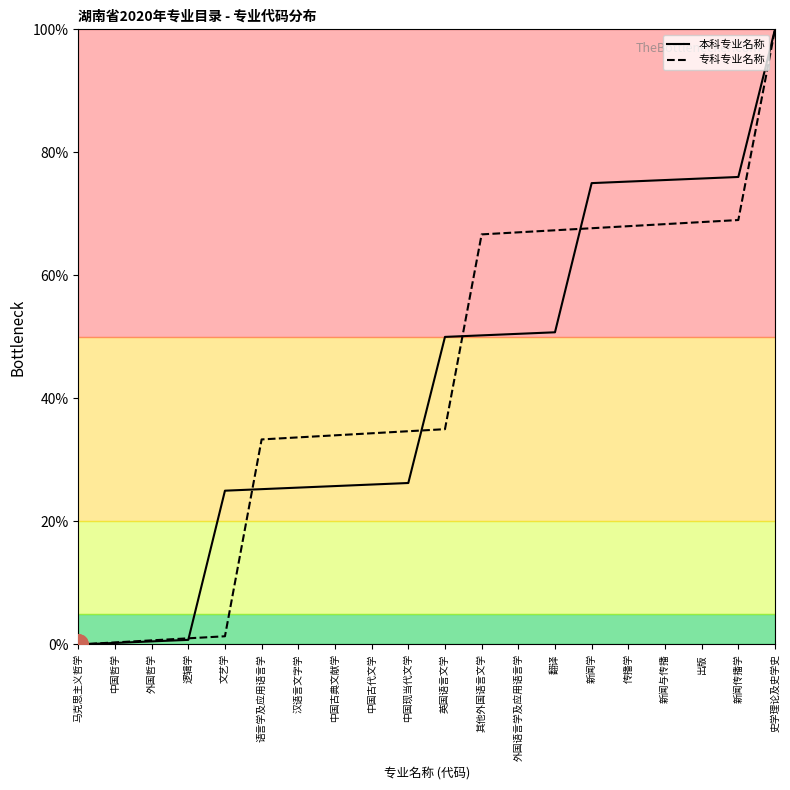

What position from the right is 中国古典文献学?

13